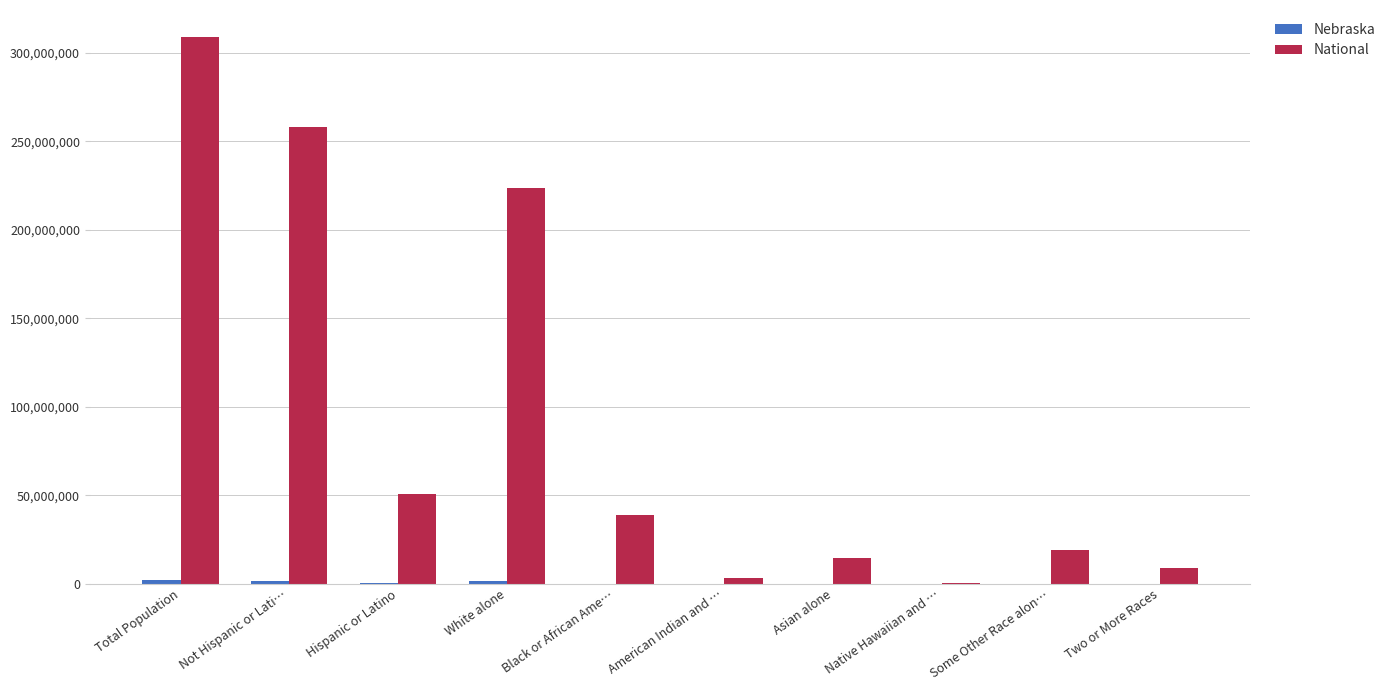

What is the sum of all National values?

926236614